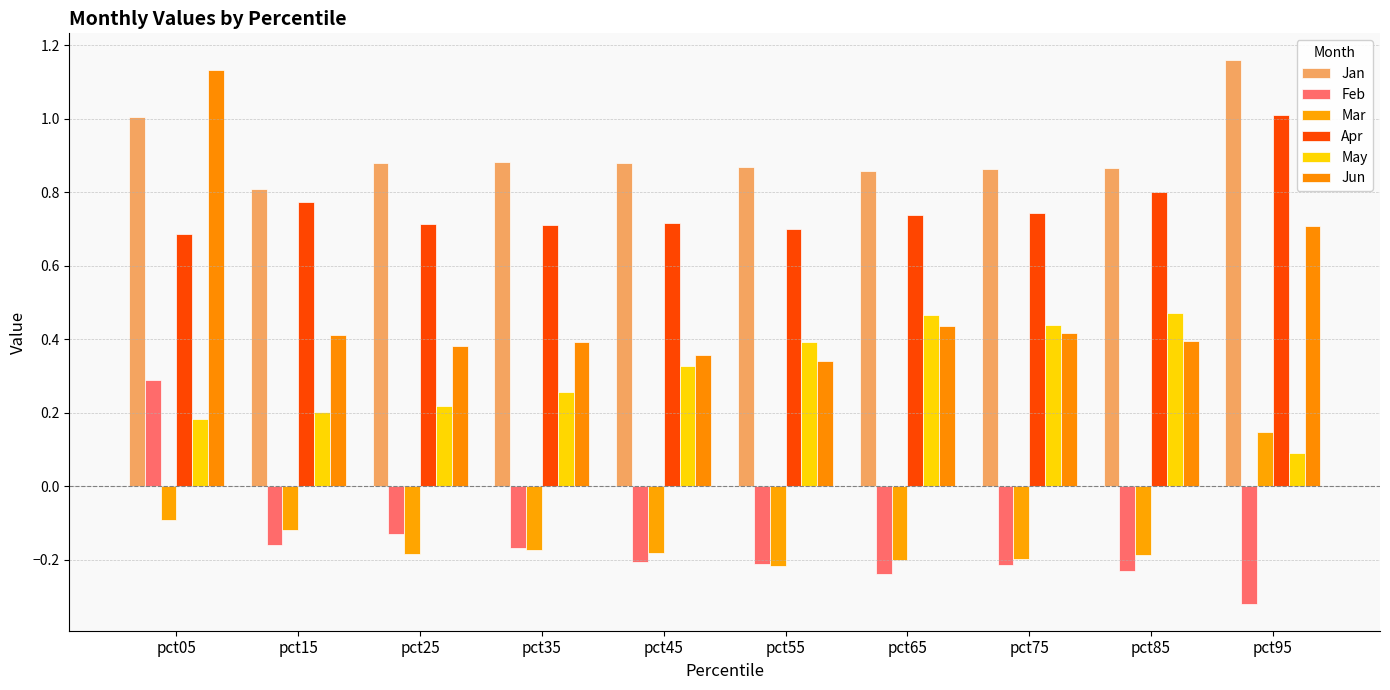

What is the sum of all May values?

3.0